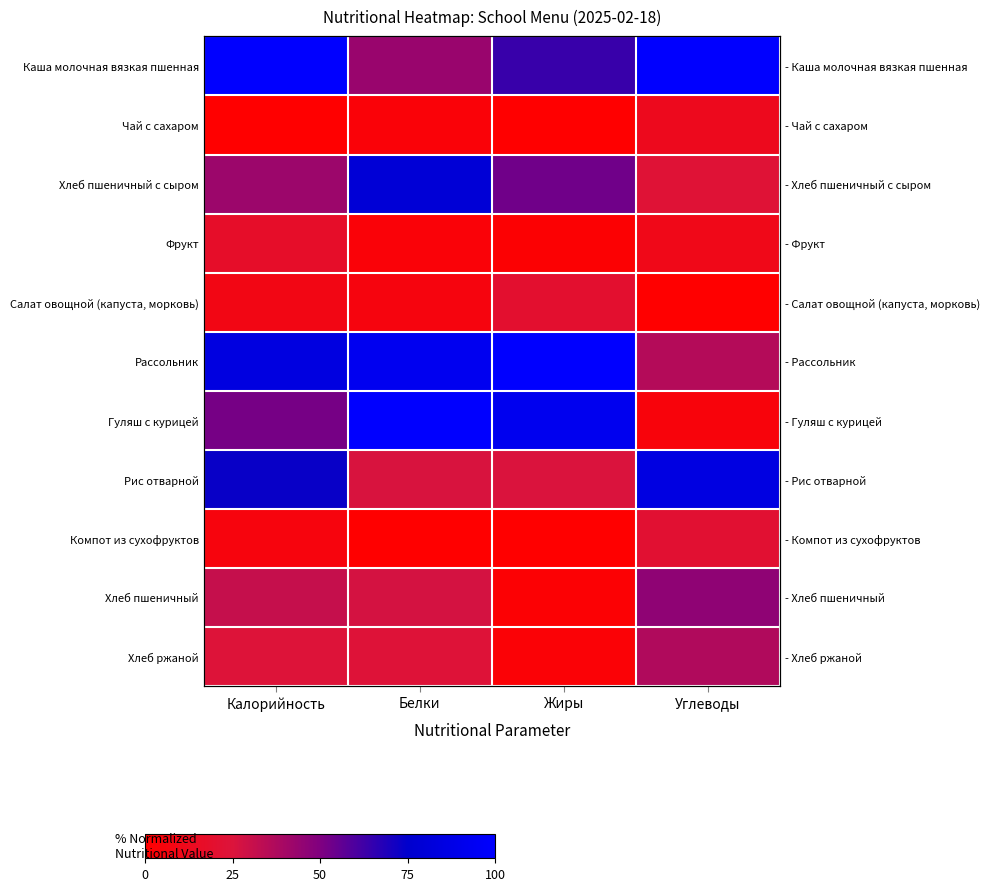

Which series has the largest range (max minus min)?

Гуляш с курицей